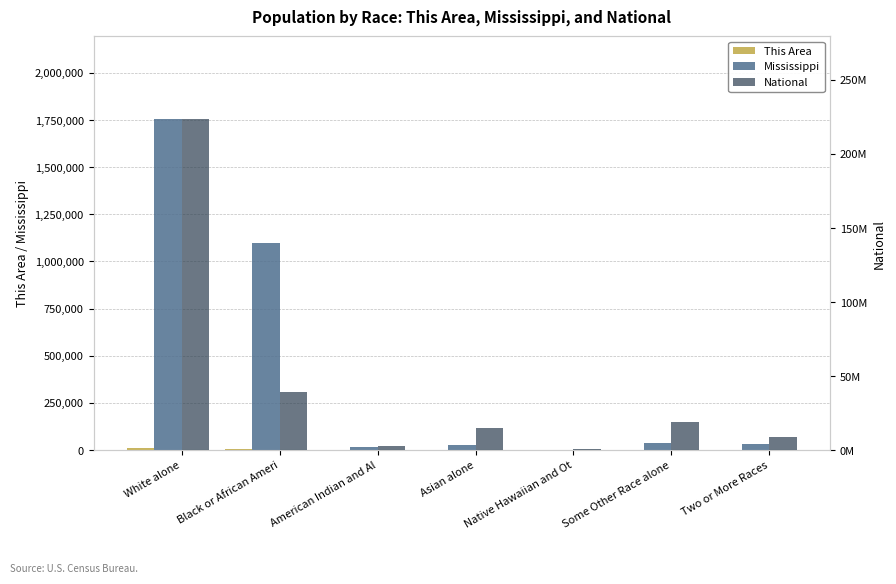

What is the difference between the highest and lowest values at Black or African Ameri?

38922575